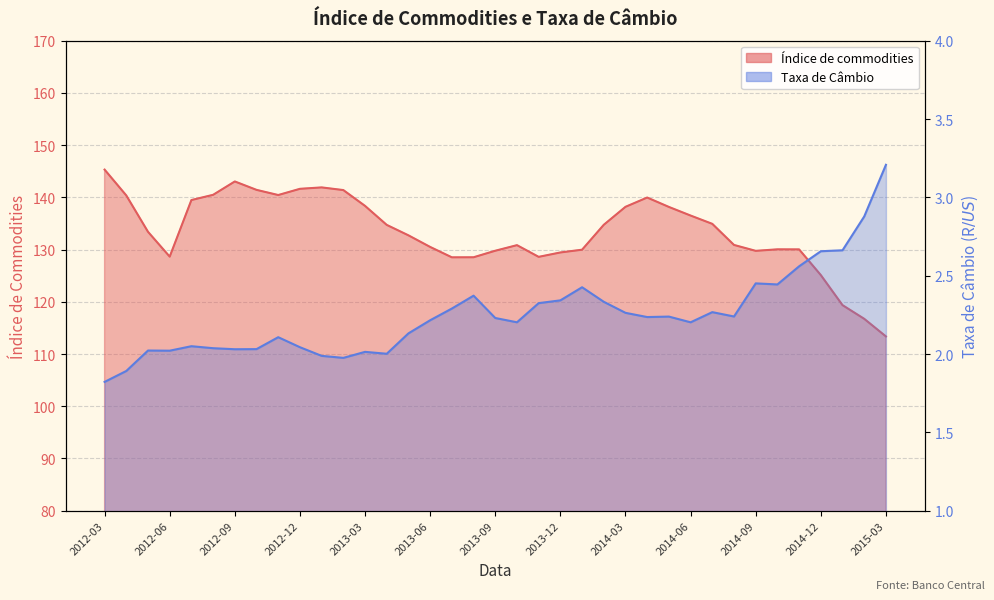

True or false: Índice de commodities and Taxa de Câmbio intersect in this chart.

False